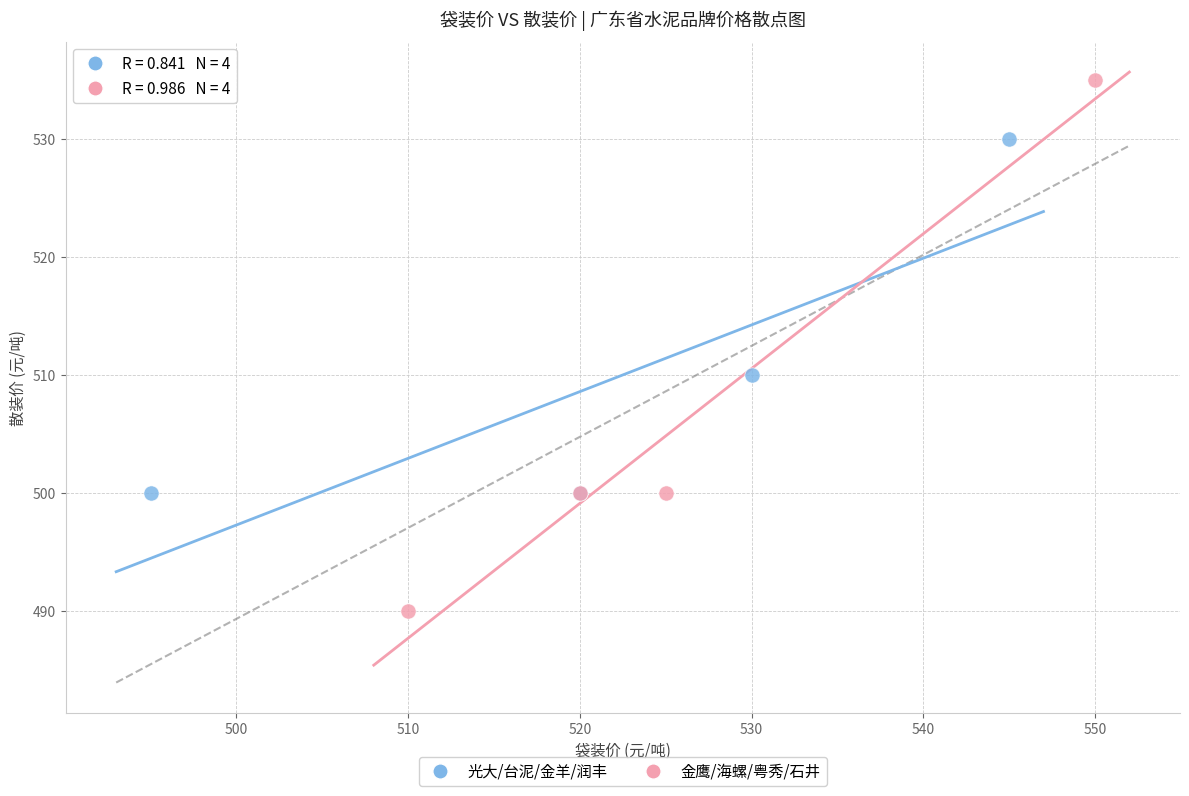

Which series has the widest spread of Y values?

金鹰/海螺/粤秀/石井